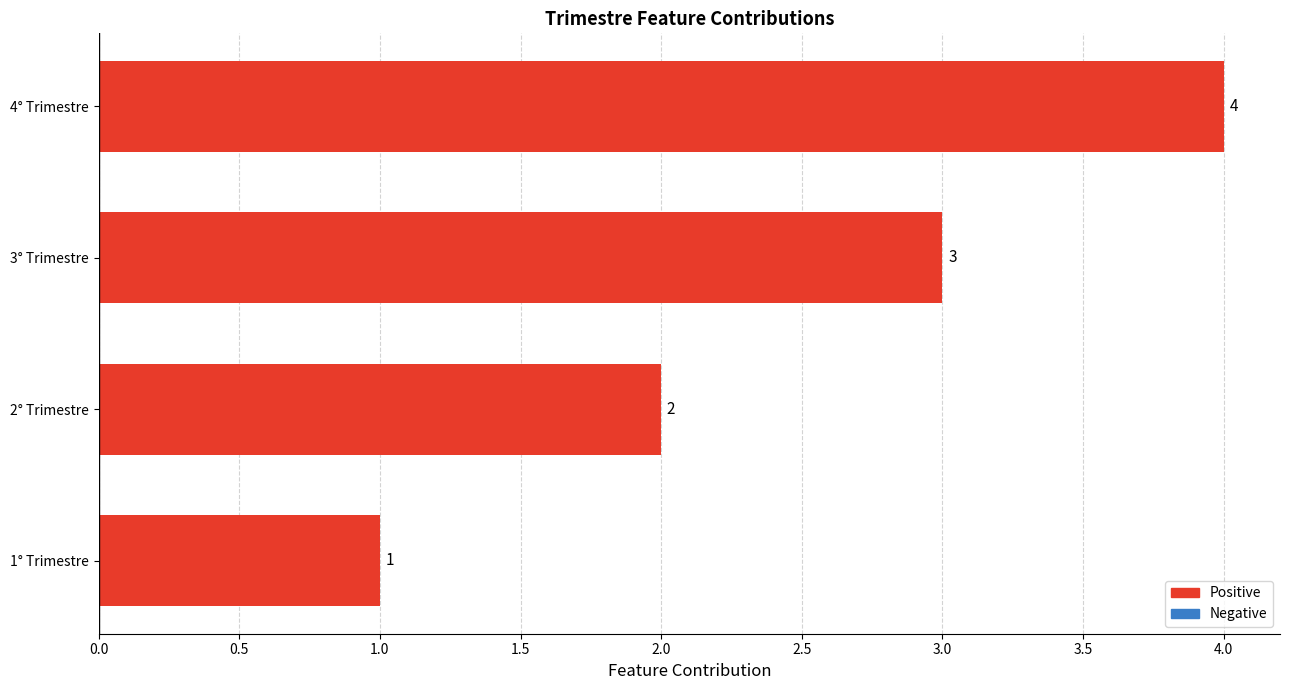

Which has a higher value, 4° Trimestre or 2° Trimestre?

4° Trimestre